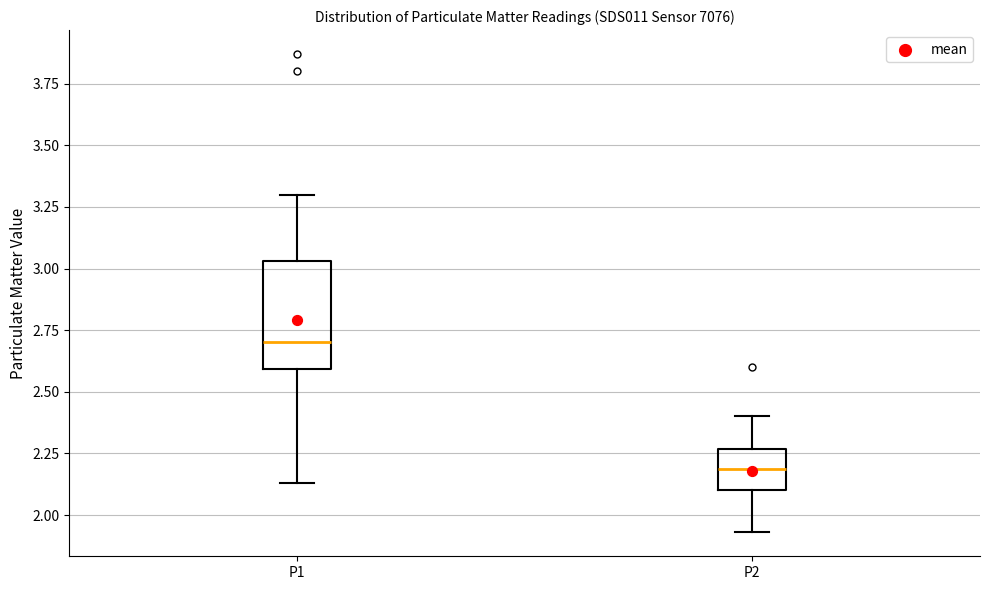

Which box has the lowest median line?

P2